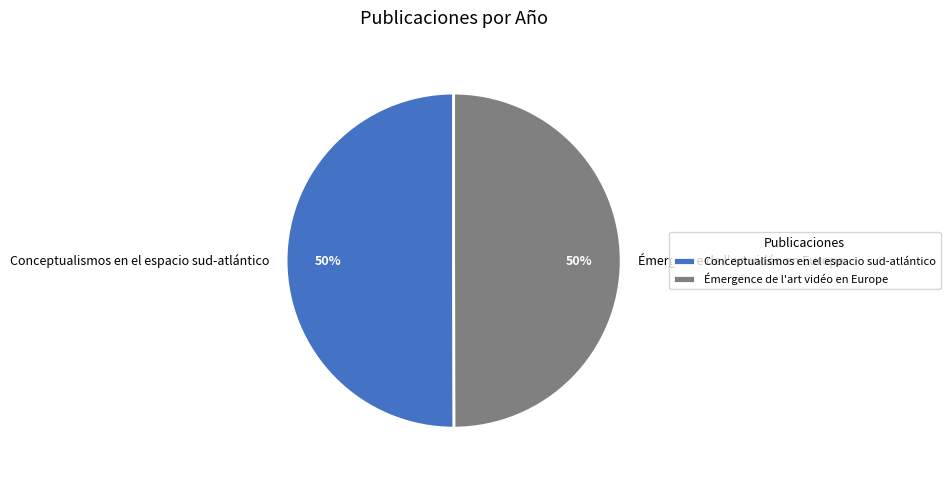

Is the sum of Émergence de l'art vidéo en Europe and Conceptualismos en el espacio sud-atlántico greater than half?

Yes